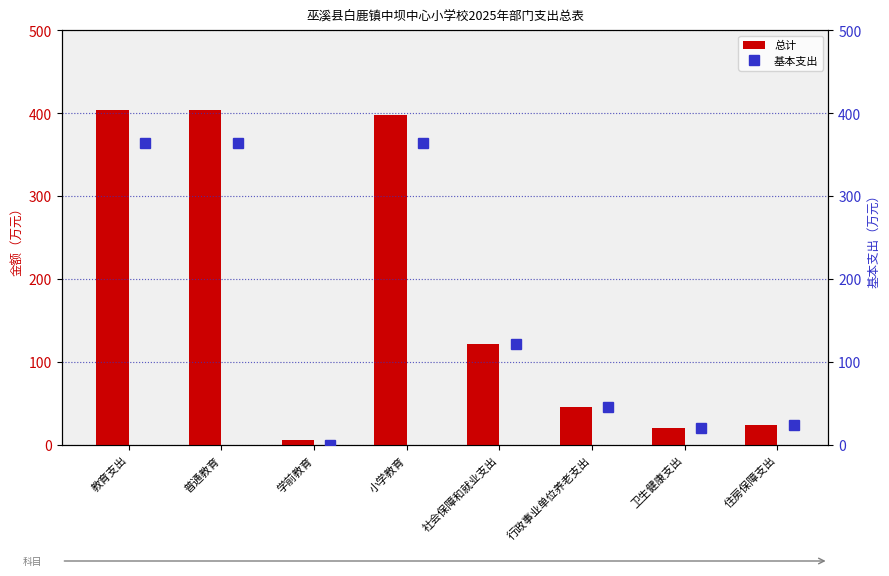

True or false: 总计 has a value of 20.3 at 卫生健康支出.

True